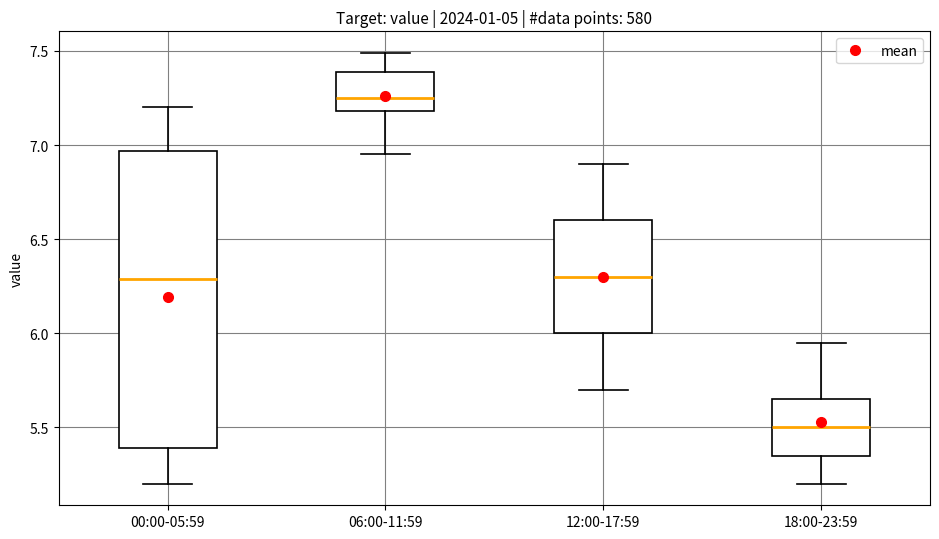

Reading left to right, read every box against the y-axis: the position of its median line, the range the box covers, and the ends of its whiskers. The values are not printed on the chart, so give them approximately, as read against the axis.

00:00-05:59: median 6.30, box 5.40 to 6.95, whiskers 5.20 to 7.20
06:00-11:59: median 7.25, box 7.20 to 7.40, whiskers 6.95 to 7.50
12:00-17:59: median 6.30, box 6.00 to 6.60, whiskers 5.70 to 6.90
18:00-23:59: median 5.50, box 5.35 to 5.65, whiskers 5.20 to 5.95